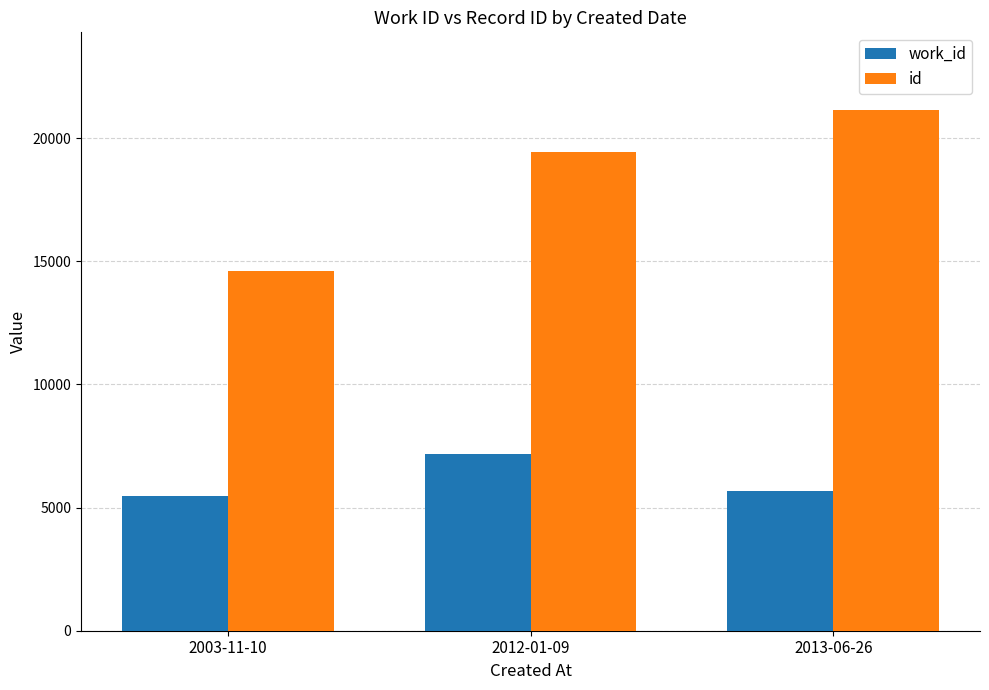

True or false: work_id has a value of 2668 at 2003-11-10.

False